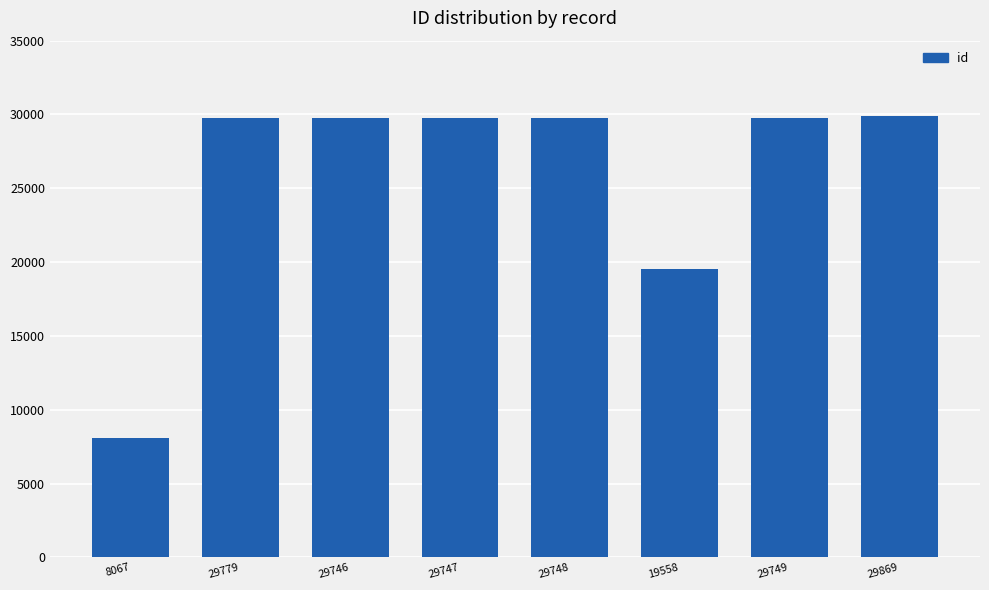

At which category does the chart reach its minimum across all series?

8067